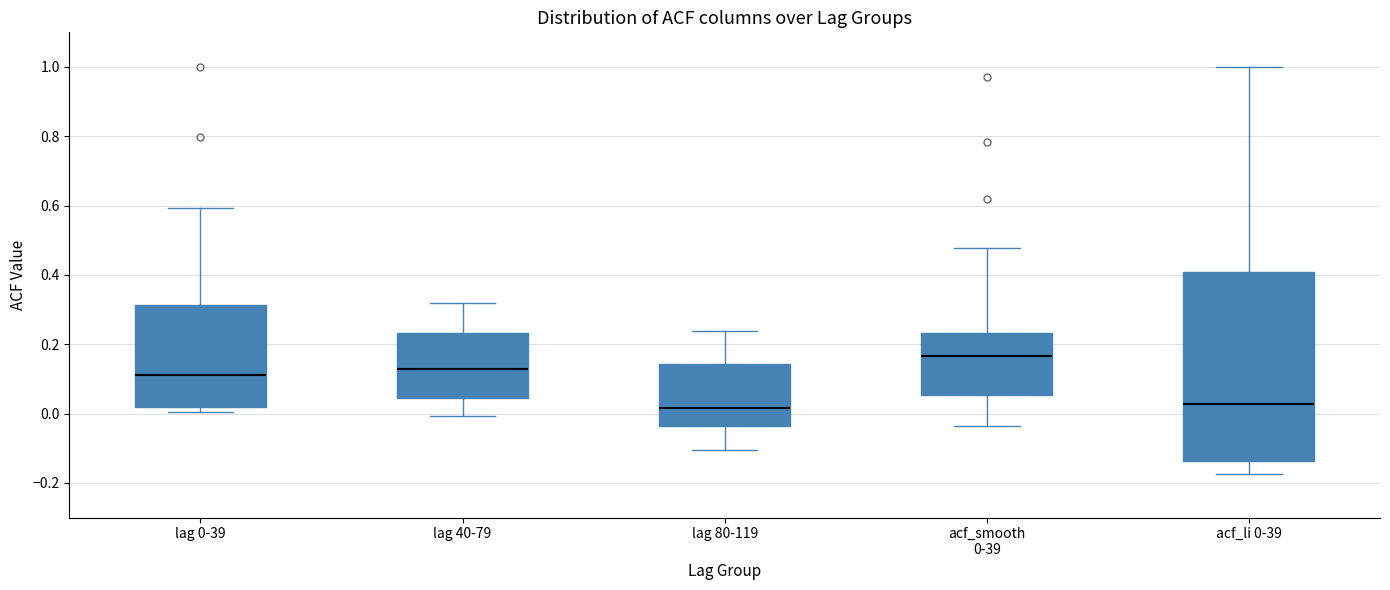

Comparing the boxes themselves (not the whiskers), which one is the tallest?

acf_li 0-39